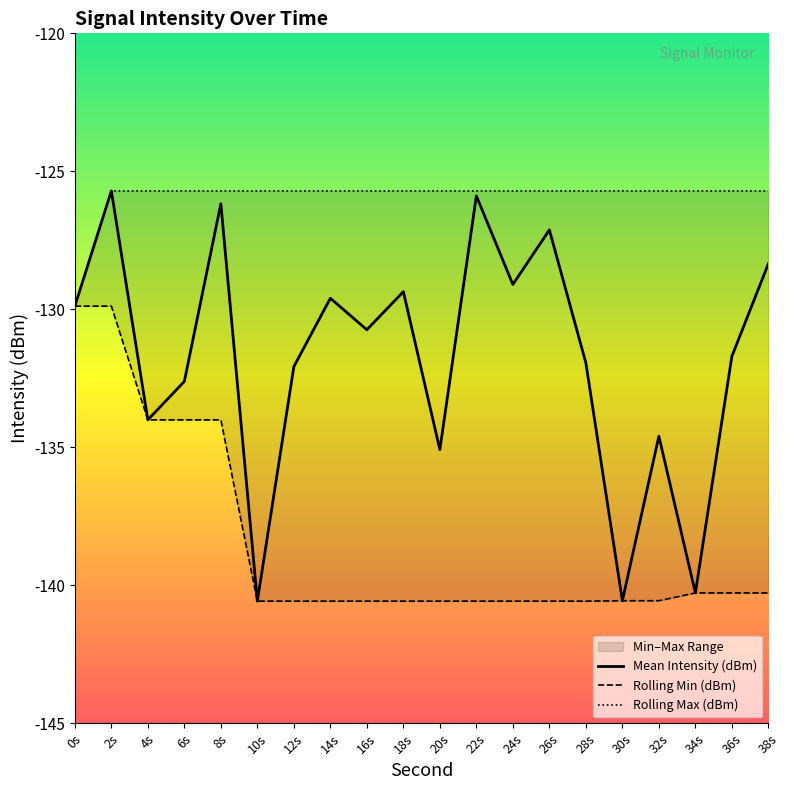

Reading right to left, extract all data points from this chart.

Mean Intensity (dBm): -128.3	-131.7	-140.3	-134.6	-140.6	-131.9	-127.1	-129.1	-125.9	-135.1	-129.4	-130.7	-129.6	-132.1	-140.6	-126.2	-132.6	-134.0	-125.7	-129.9
Rolling Min (dBm): -140.3	-140.3	-140.3	-140.6	-140.6	-140.6	-140.6	-140.6	-140.6	-140.6	-140.6	-140.6	-140.6	-140.6	-140.6	-134.0	-134.0	-134.0	-129.9	-129.9
Rolling Max (dBm): -125.7	-125.7	-125.7	-125.7	-125.7	-125.7	-125.7	-125.7	-125.7	-125.7	-125.7	-125.7	-125.7	-125.7	-125.7	-125.7	-125.7	-125.7	-125.7	-129.9